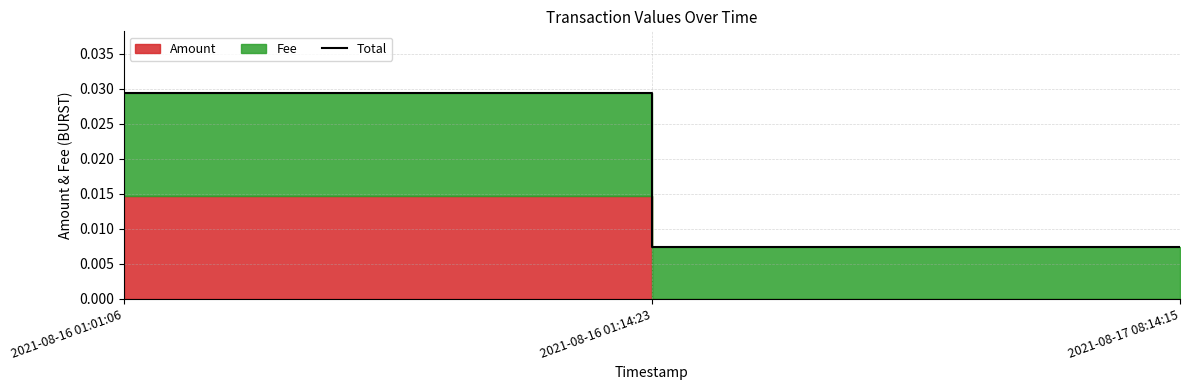

Which label corresponds to the largest value in the chart?

2021-08-16 01:01:06